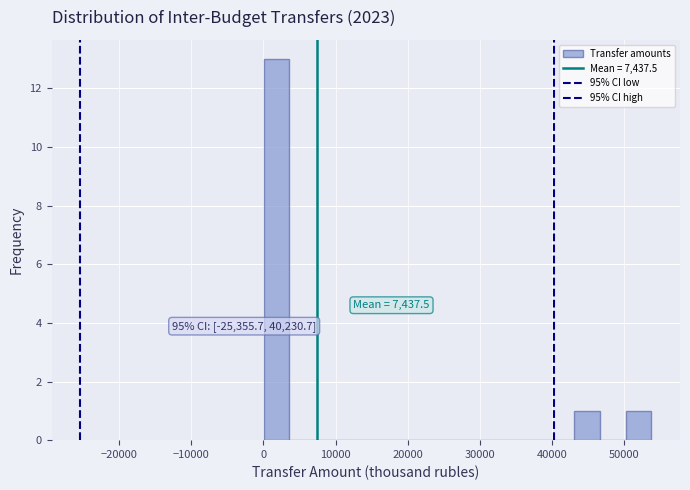

Read against the x-axis, roughly where is the centre of the tallest bar?

2000